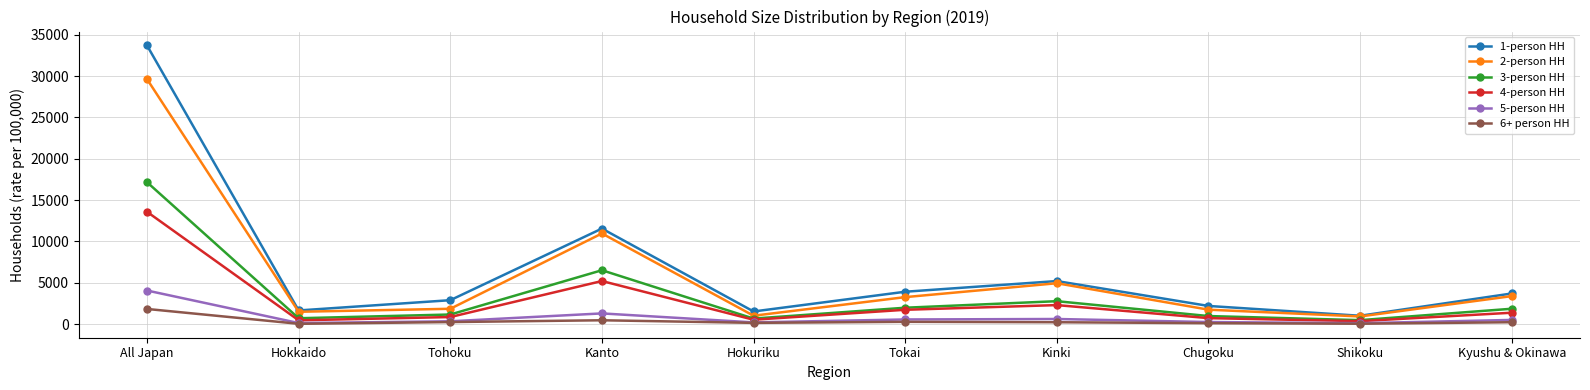

What is the sum of the 4-person HH values at Tohoku and Tokai?

2599